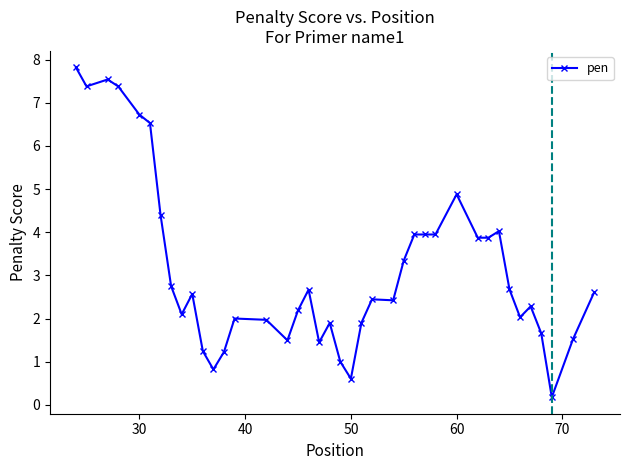

What is the difference between the maximum and second lowest values?

7.2